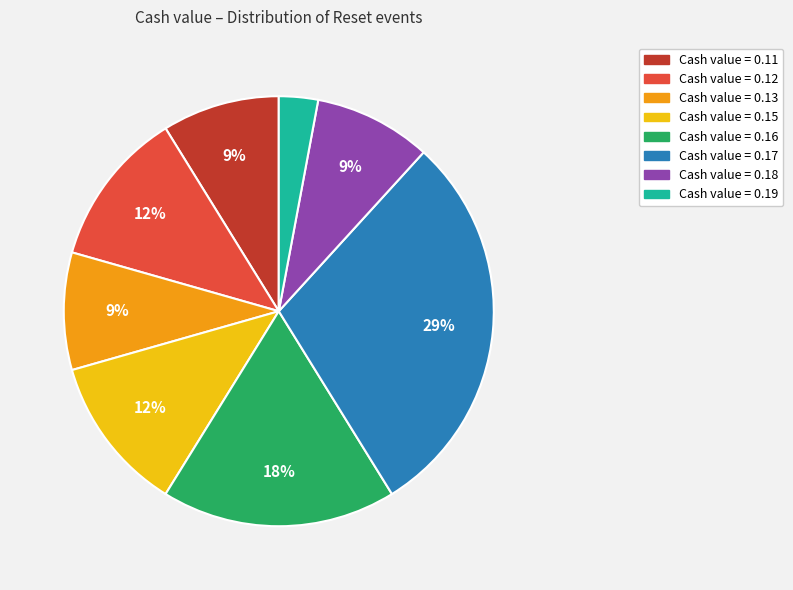

Does any single category account for the majority?

No